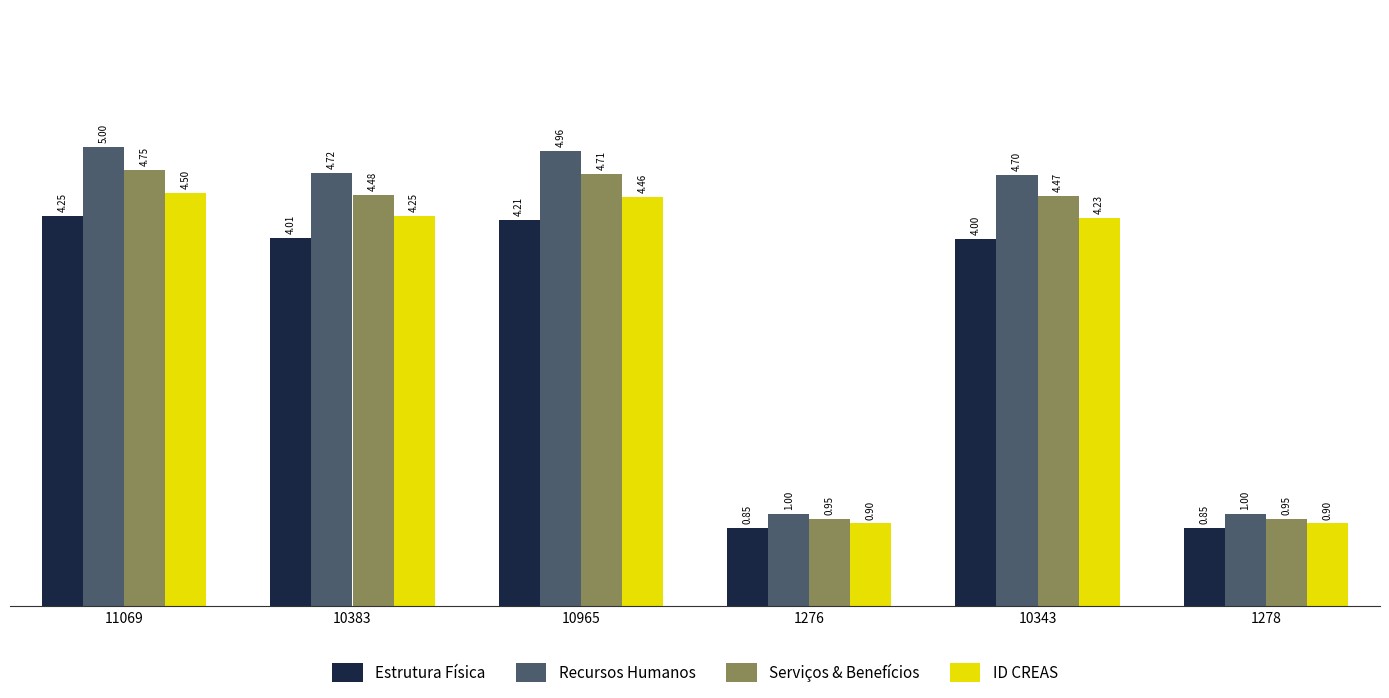

At 10383, list the series in order from largest to smallest.

Recursos Humanos, Serviços & Benefícios, ID CREAS, Estrutura Física